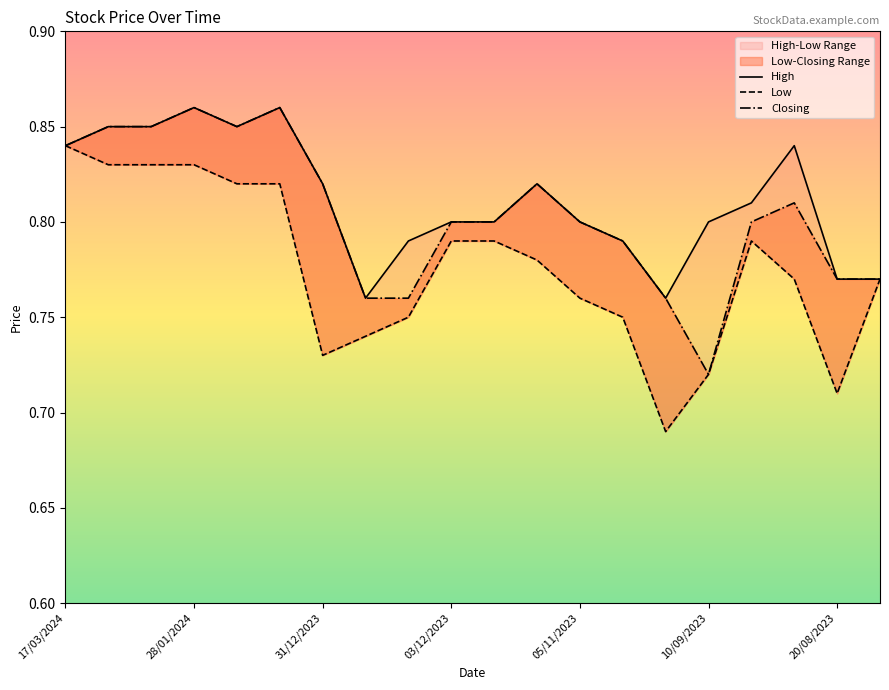

At which category does Closing reach its first local peak?

28/01/2024